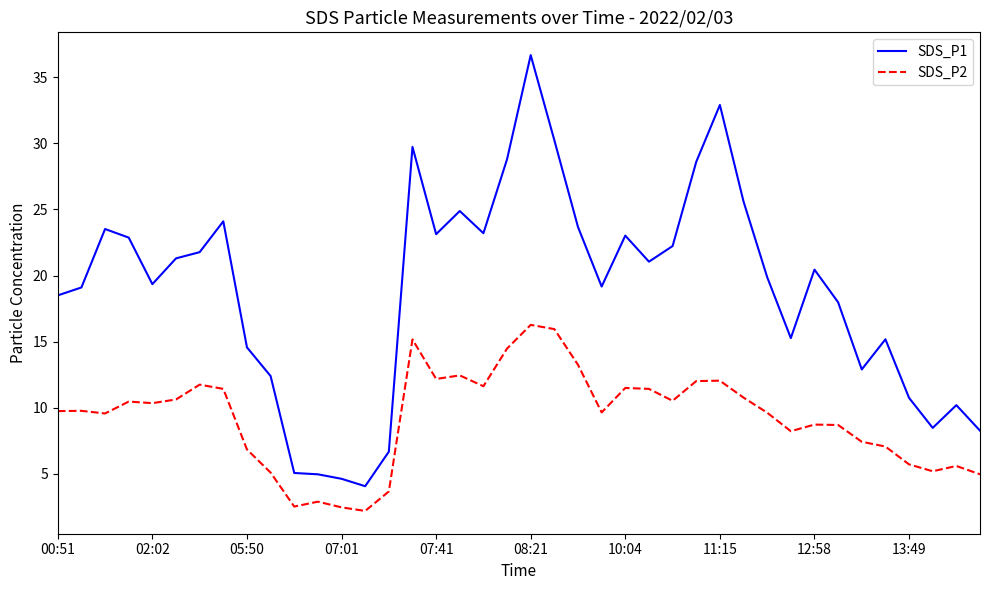

List the series in order of their peak value, highest first.

SDS_P1, SDS_P2